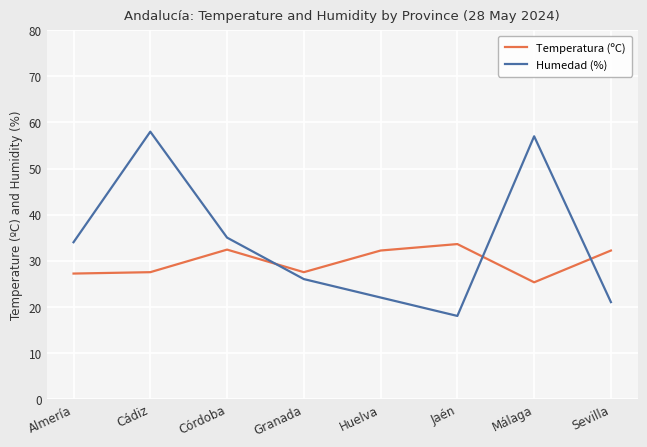

List the series in order of their overall mean, lowest first.

Temperatura (ºC), Humedad (%)